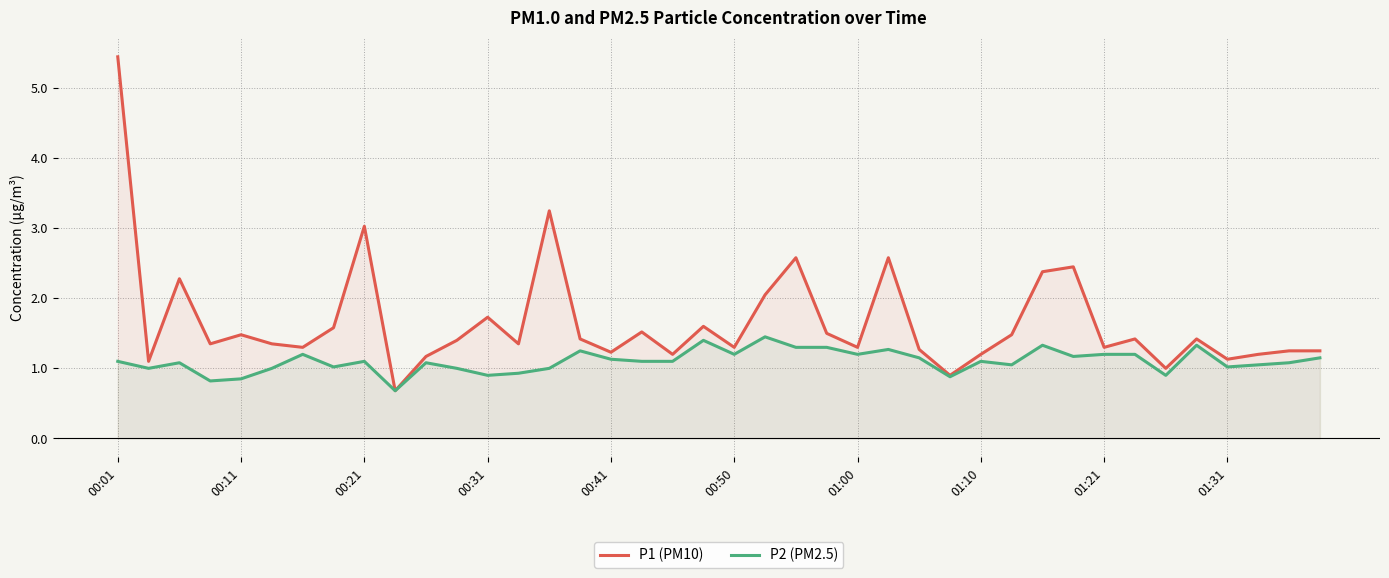

Is it true that P2 (PM2.5) equals 1.1 at 29?

True